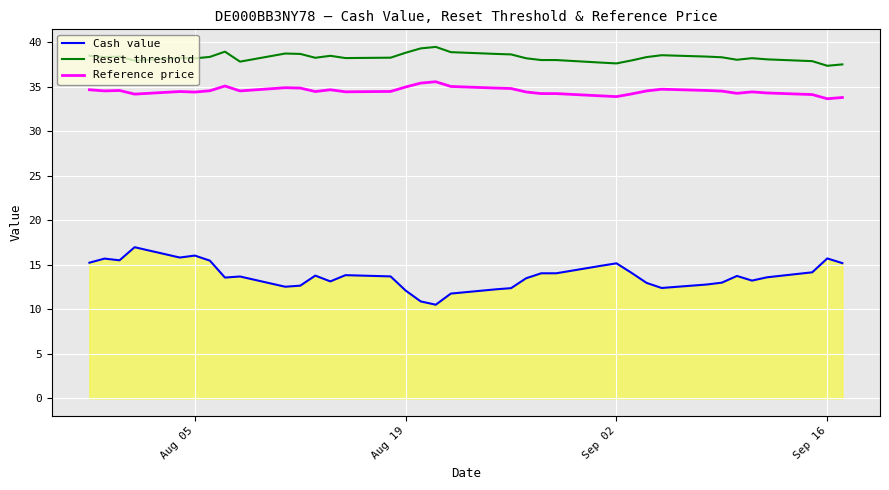

Which series has the widest spread of values?

Cash value